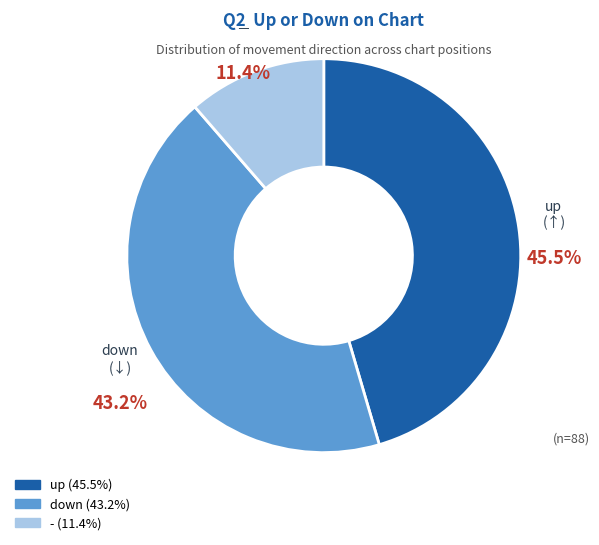

Is there a majority slice in this chart?

No